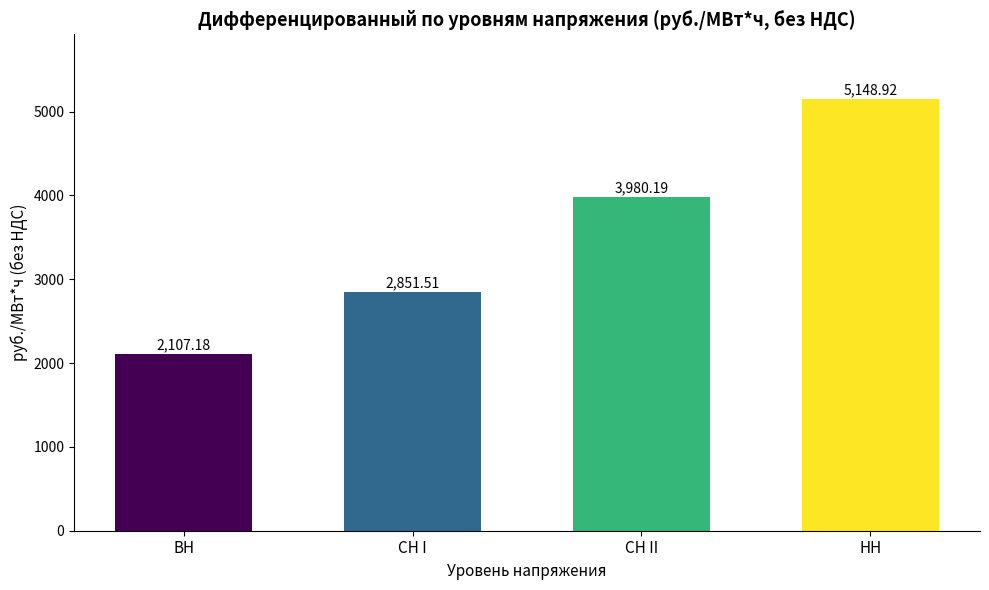

Which category has the lowest value across all series?

ВН